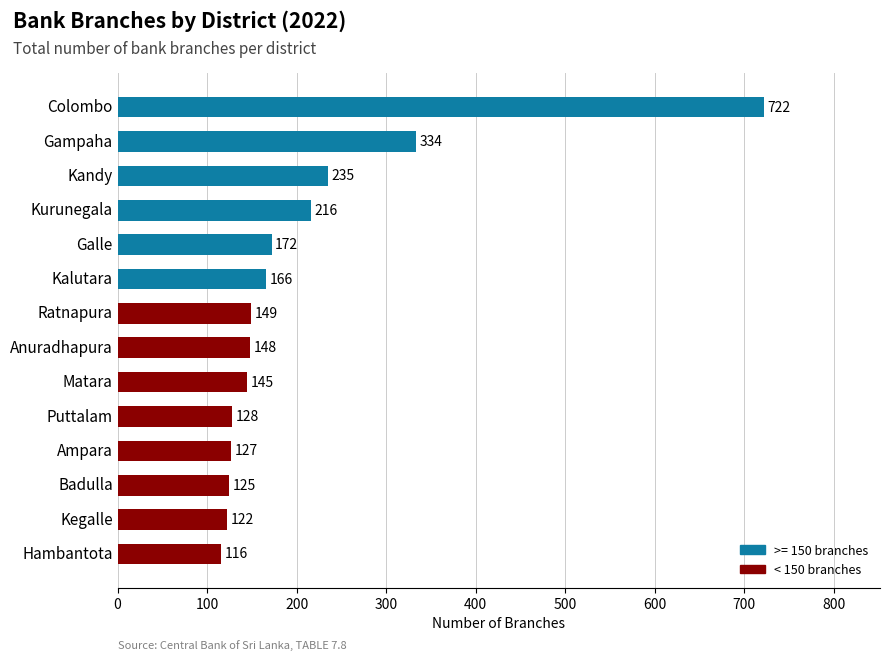

True or false: the data shows 149 at Ratnapura.

True